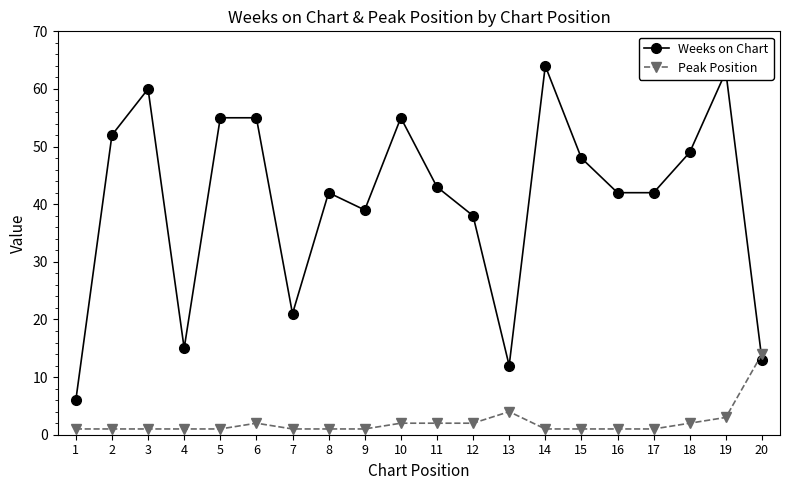

Is the value of Weeks on Chart at 5 greater than the value of Peak Position at 20?

Yes